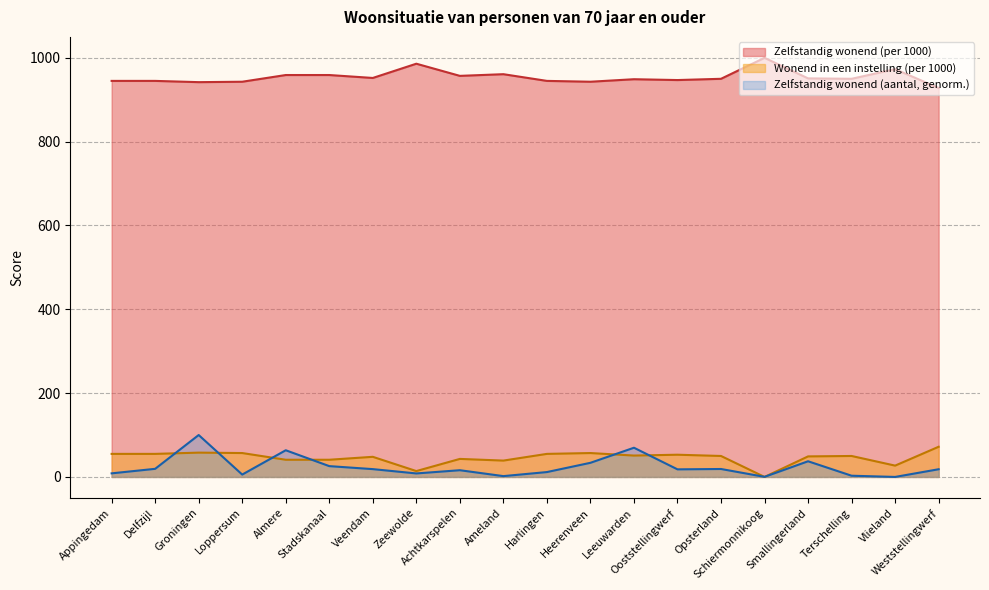

At Smallingerland, list the series in order from largest to smallest.

Zelfstandig wonend (per 1000), Wonend in een instelling (per 1000), Zelfstandig wonend (aantal, genorm.)